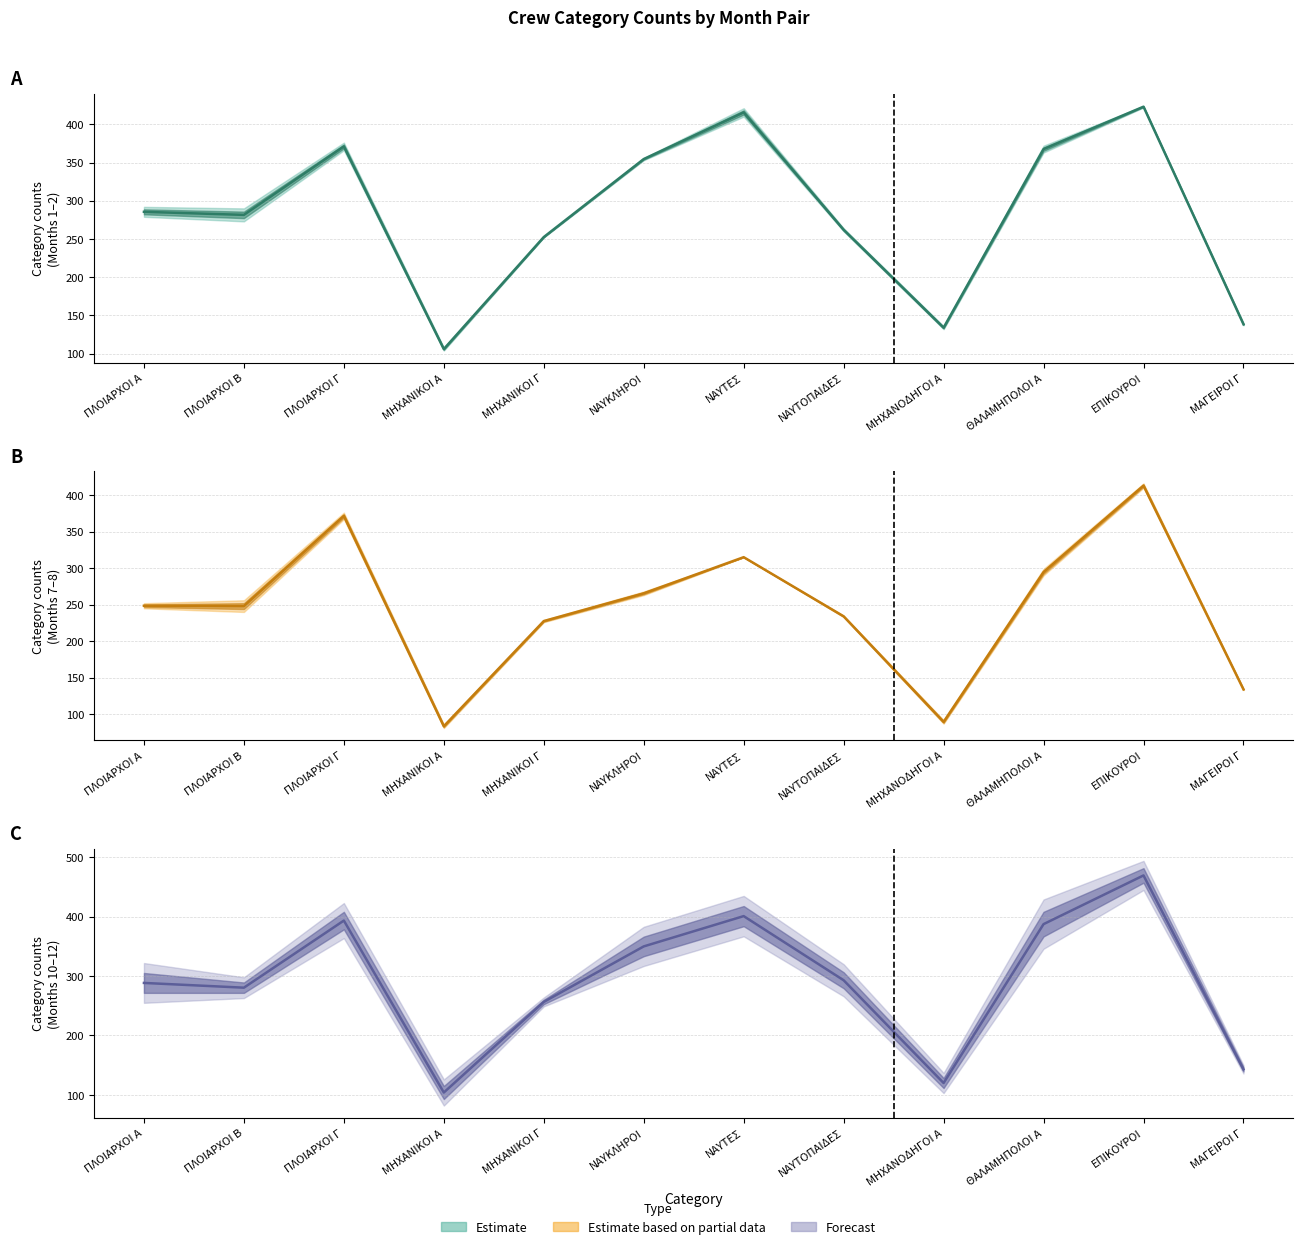

Does the chart display data point markers on the line(s)?

No